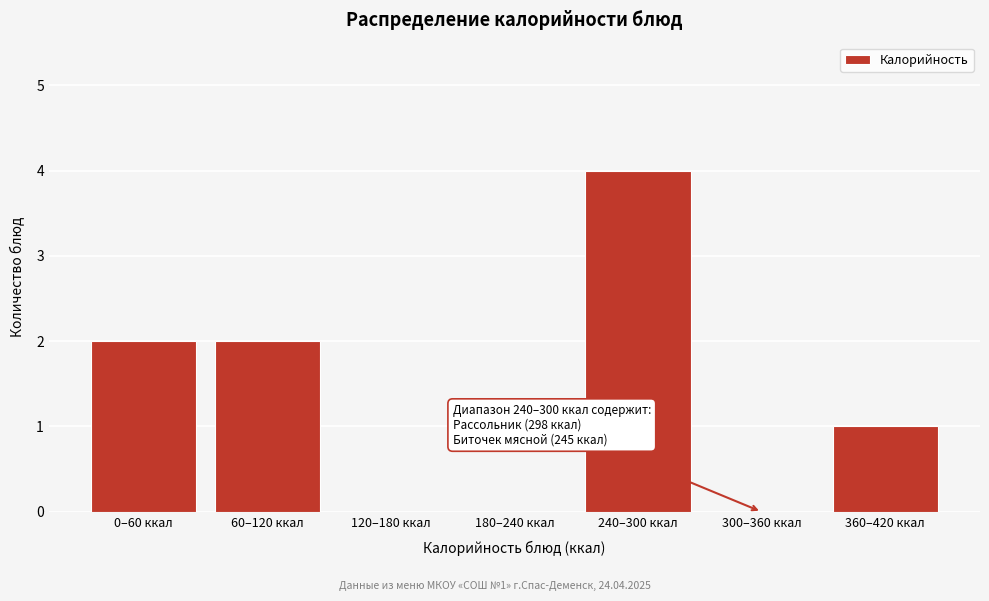

Reading left to right, transcribe all the data shown in this chart.

0–60 ккал=2	60–120 ккал=2	120–180 ккал=0	180–240 ккал=0	240–300 ккал=4	300–360 ккал=0	360–420 ккал=1